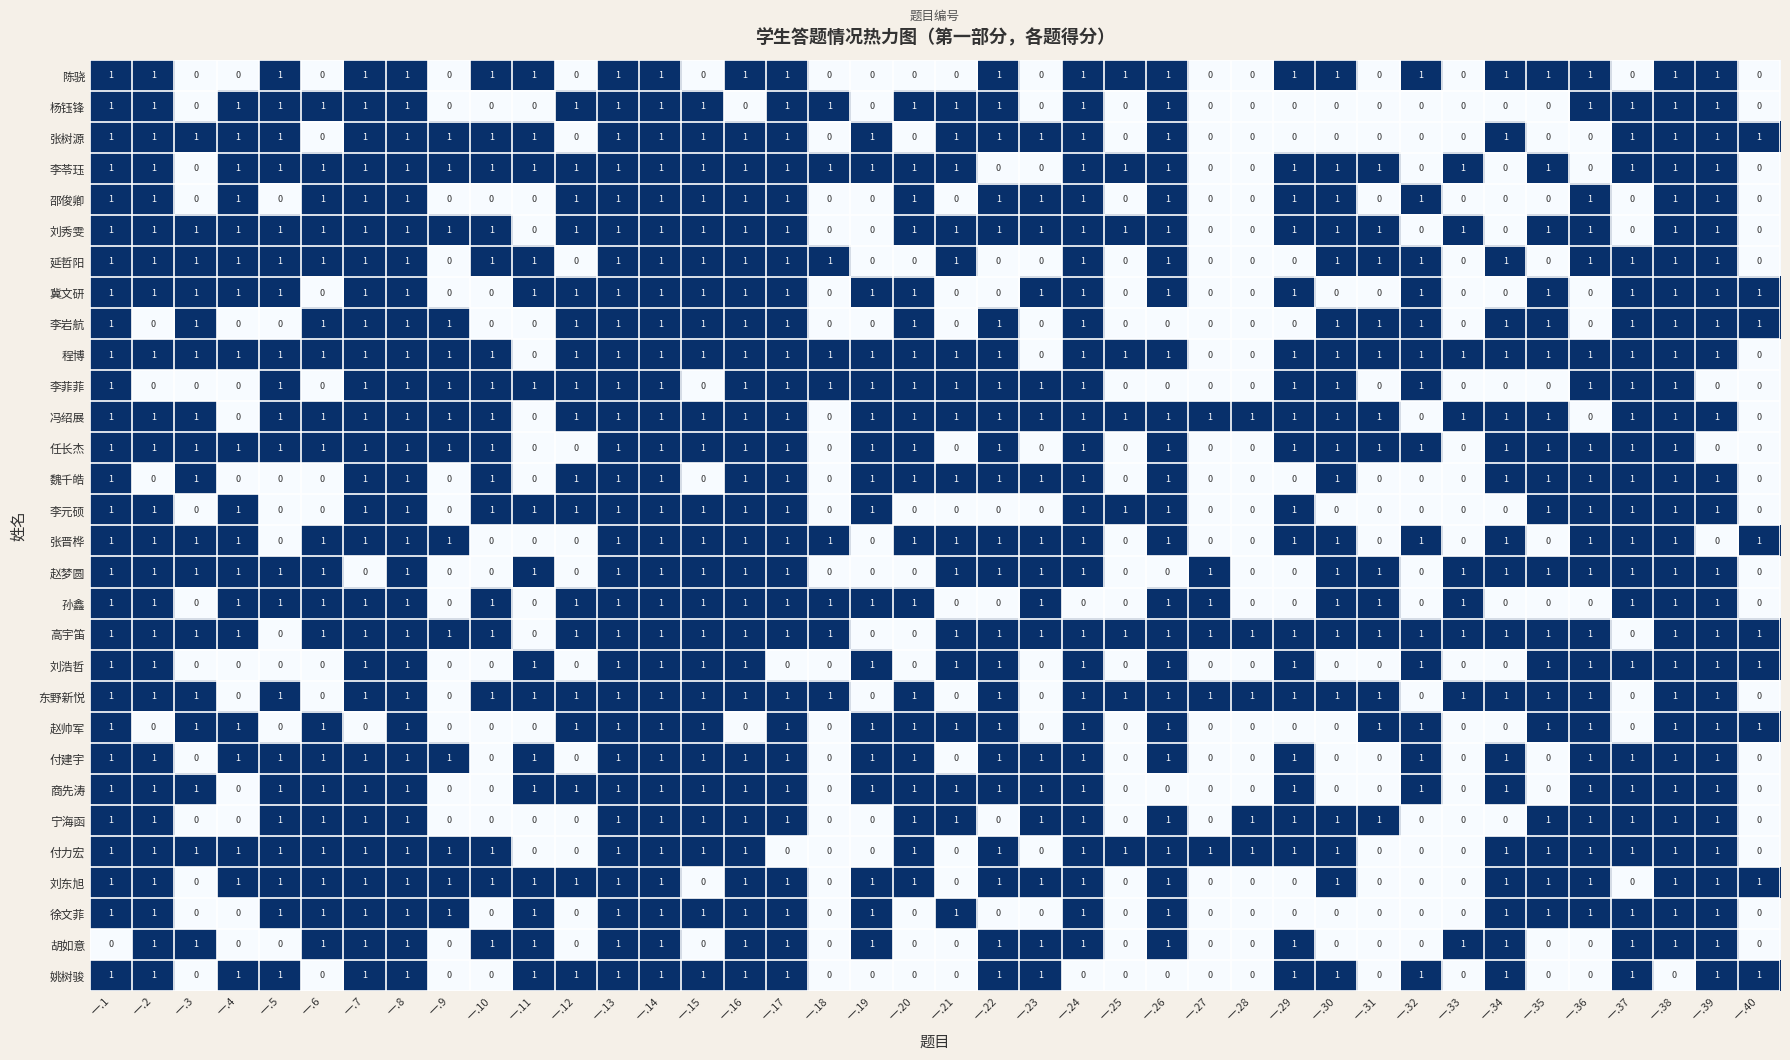

The 程博 series shows 0 at 一.37. True or false?

False